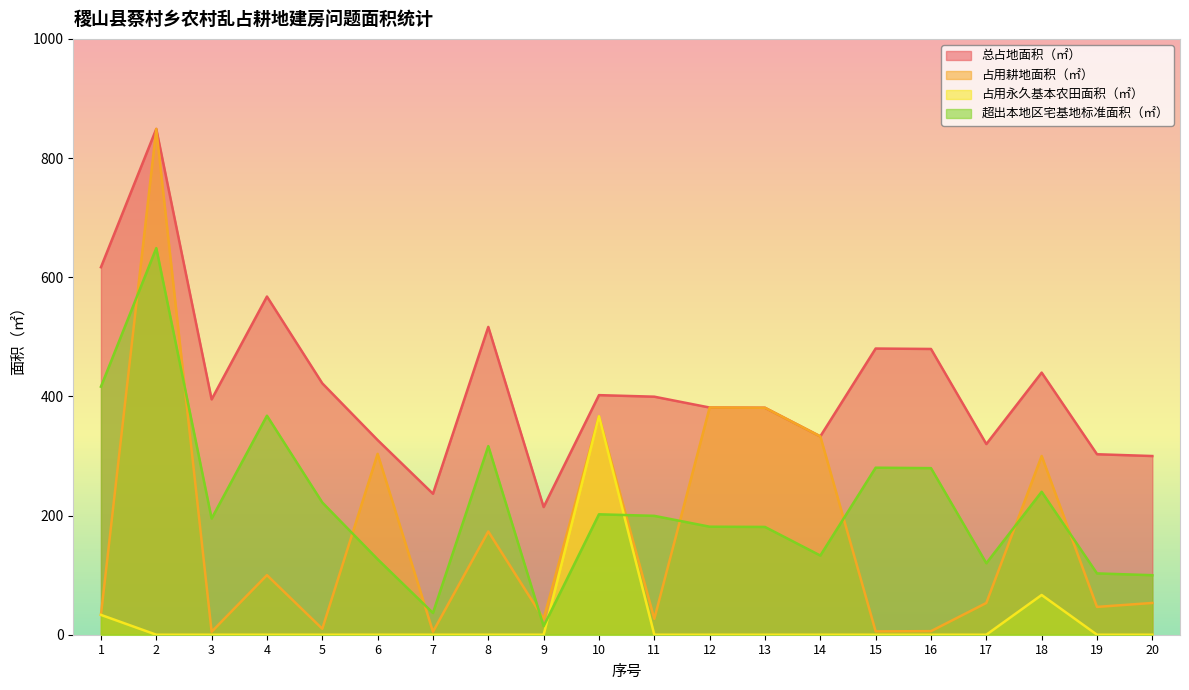

Reading left to right, transcribe all the data shown in this chart.

总占地面积（㎡）: 616.8	848.9	395.0	567.6	421.9	326.7	236.6	516.6	214.3	402.1	399.5	381.3	380.9	332.9	480.3	479.6	320.0	439.9	302.9	299.9
占用耕地面积（㎡）: 33.3	848.9	5.0	100.0	10.0	303.6	5.0	173.3	26.7	366.7	26.7	381.3	380.9	332.9	5.6	6.0	53.3	300.0	46.7	53.3
占用永久基本农田面积（㎡）: 33.3	0.0	0.0	0.0	0.0	0.0	0.0	0.0	0.0	366.7	0.0	0.0	0.0	0.0	0.0	0.0	0.0	66.7	0.0	0.0
超出本地区宅基地标准面积（㎡）: 416.3	648.9	195.0	367.6	221.9	126.7	36.5	316.6	14.3	202.1	199.5	181.3	180.9	132.9	280.3	279.6	120.0	239.9	102.9	99.9